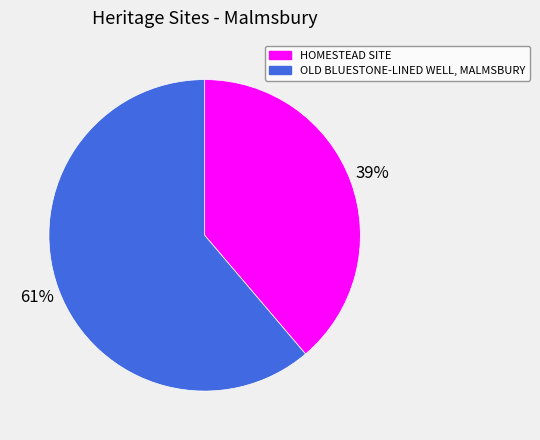

Count the number of slices in the pie.

2